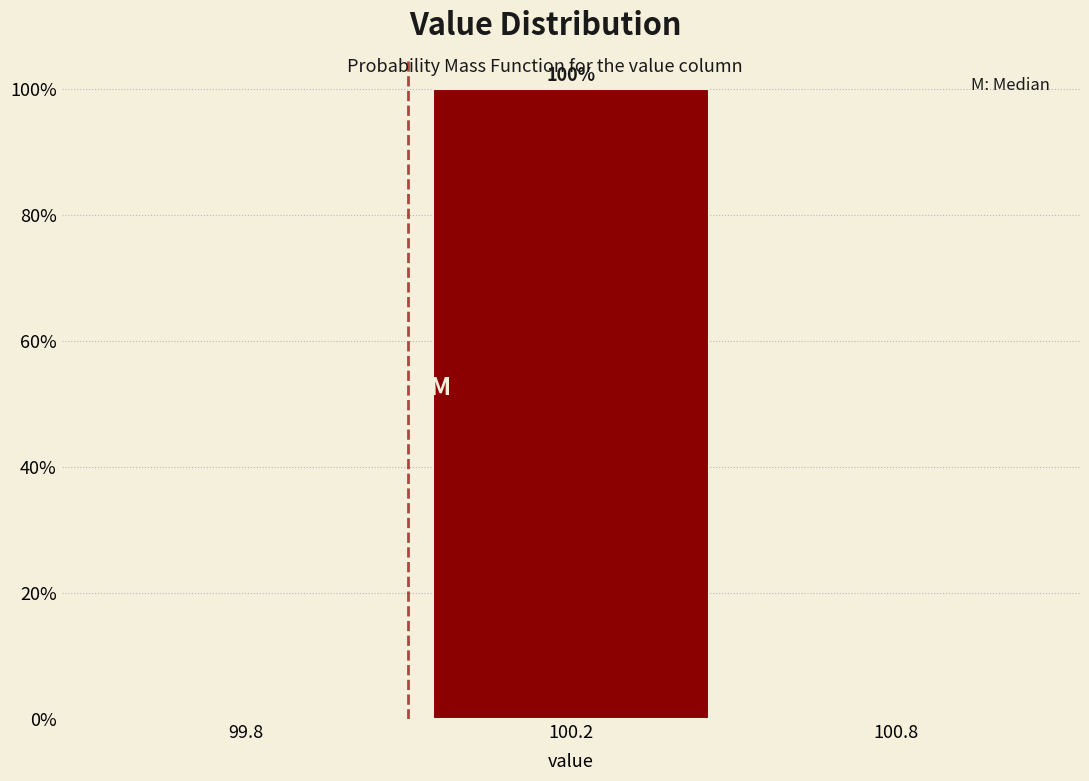

Are the bars horizontal?

No